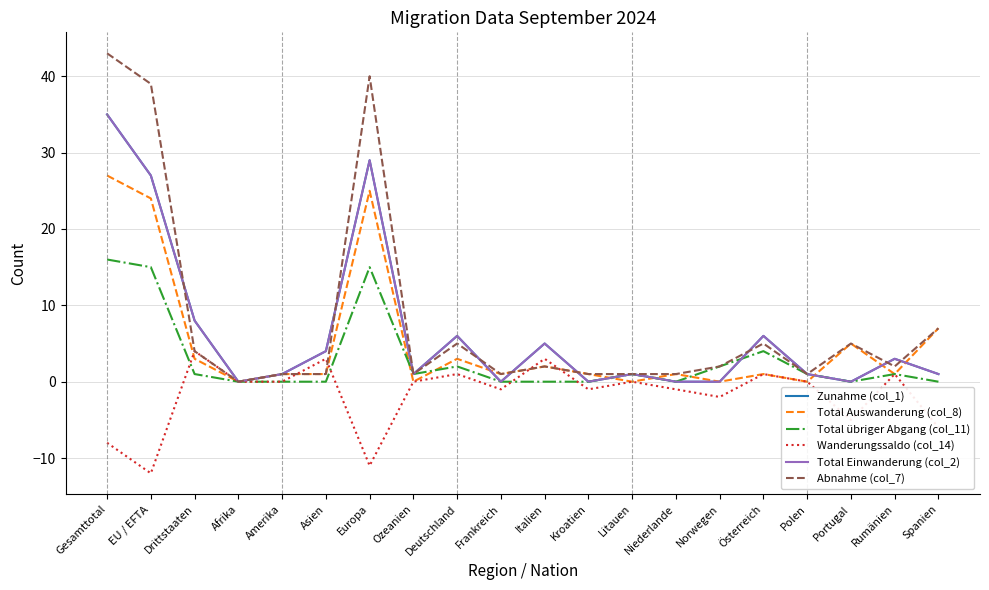

Which series has the largest total across all categories?

Abnahme (col_7)